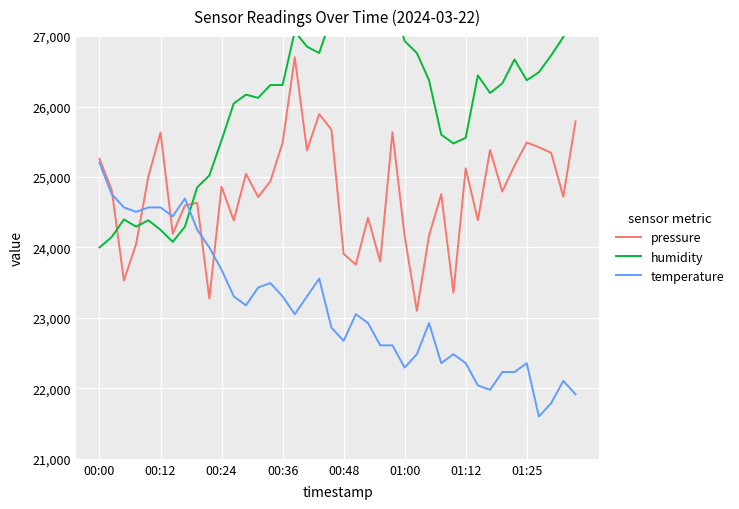

Reading left to right, extract all data points from this chart.

pressure: 25259.2	24818.6	23532.4	24049.6	25003.3	25631.4	24194.6	24596.9	24635.2	23275.1	24862.4	24383.5	25045.7	24716.0	24939.0	25486.3	26700.0	25379.6	25892.7	25673.8	23908.7	23758.2	24421.8	23797.8	25635.5	24164.5	23100.0	24168.6	24755.6	23357.2	25122.3	24387.6	25383.7	24794.0	25160.7	25490.4	25422.0	25345.4	24721.4	25790.1
humidity: 24000.0	24147.6	24397.5	24295.3	24386.1	24249.8	24079.5	24295.3	24851.7	25022.1	25521.8	26044.2	26169.1	26123.7	26305.4	26305.4	27066.2	26850.5	26759.6	27270.7	27418.3	27441.0	27531.9	27600.0	27520.5	26930.0	26759.6	26373.5	25601.3	25476.3	25555.8	26441.6	26191.8	26328.1	26668.8	26373.5	26487.1	26725.6	26986.8	27350.2
temperature: 25200.0	24757.9	24568.4	24505.3	24568.4	24568.4	24442.1	24694.7	24252.6	24000.0	23684.2	23305.3	23178.9	23431.6	23494.7	23305.3	23052.6	23305.3	23557.9	22863.2	22673.7	23052.6	22926.3	22610.5	22610.5	22294.7	22484.2	22926.3	22357.9	22484.2	22357.9	22042.1	21978.9	22231.6	22231.6	22357.9	21600.0	21789.5	22105.3	21915.8